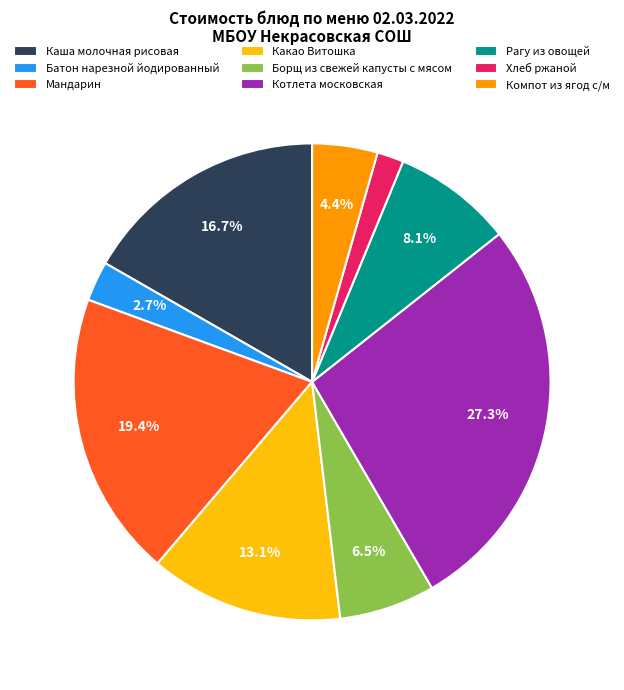

Which has a higher value, Хлеб ржаной or Какао Витошка?

Какао Витошка